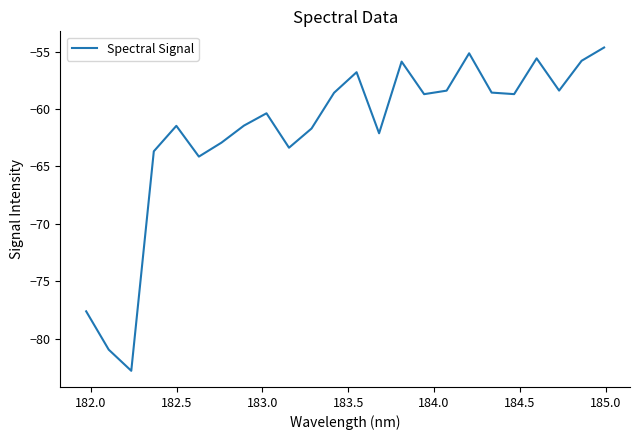

What is the difference between the maximum and minimum values?

28.2